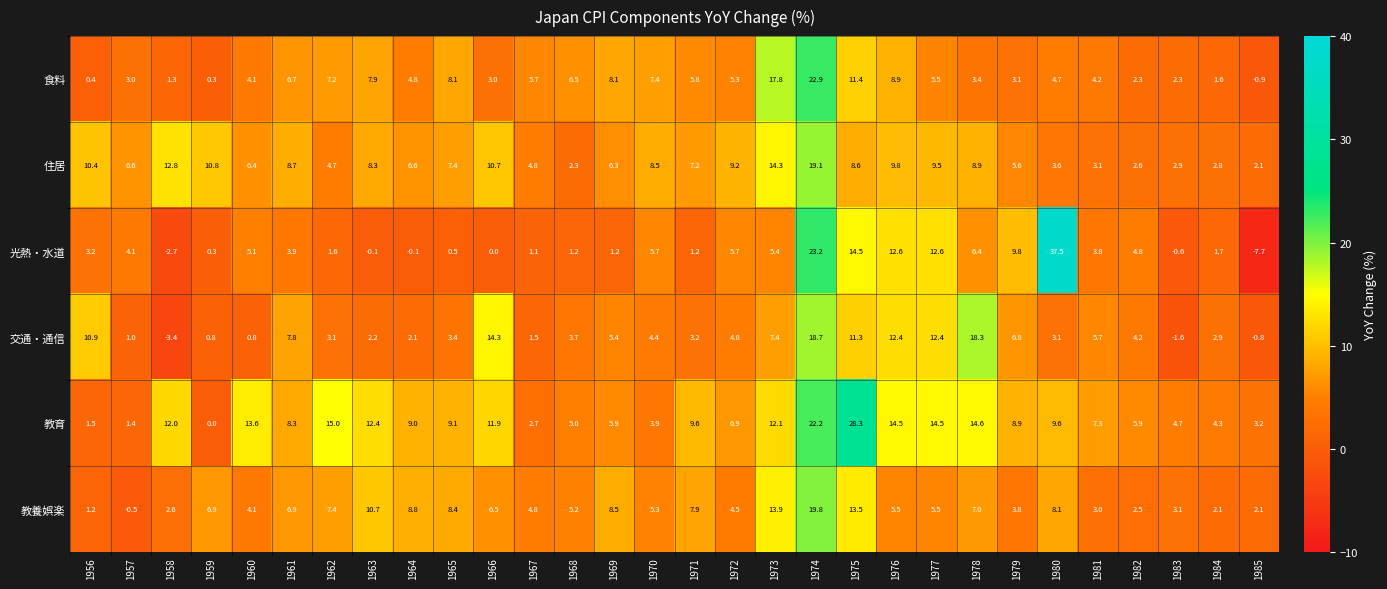

What is the sum of the 光熱・水道 values at 1969 and 1974?

24.4